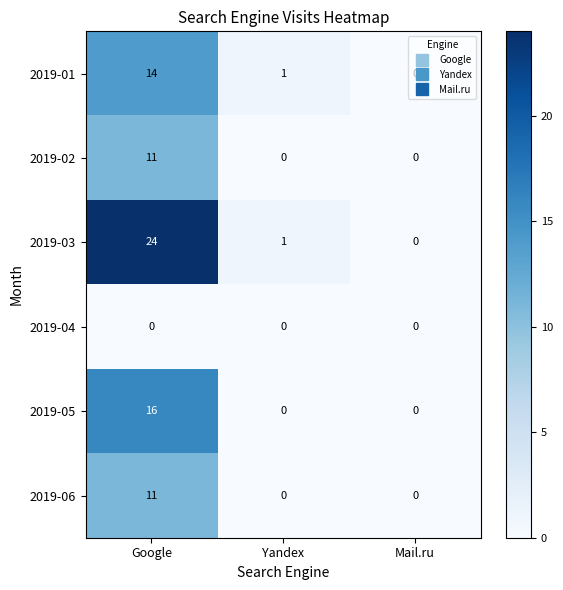

What is the maximum value for 2019-06?

11